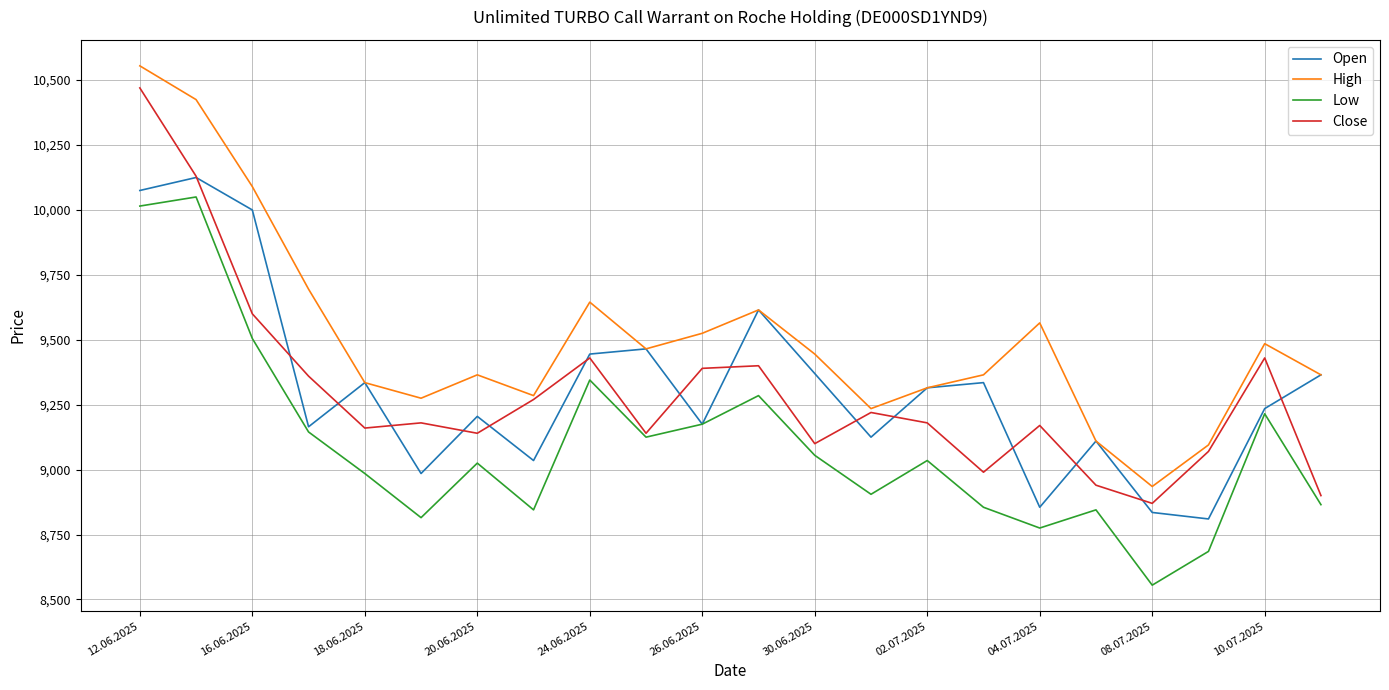

What is the lowest value of the Low series?

8555